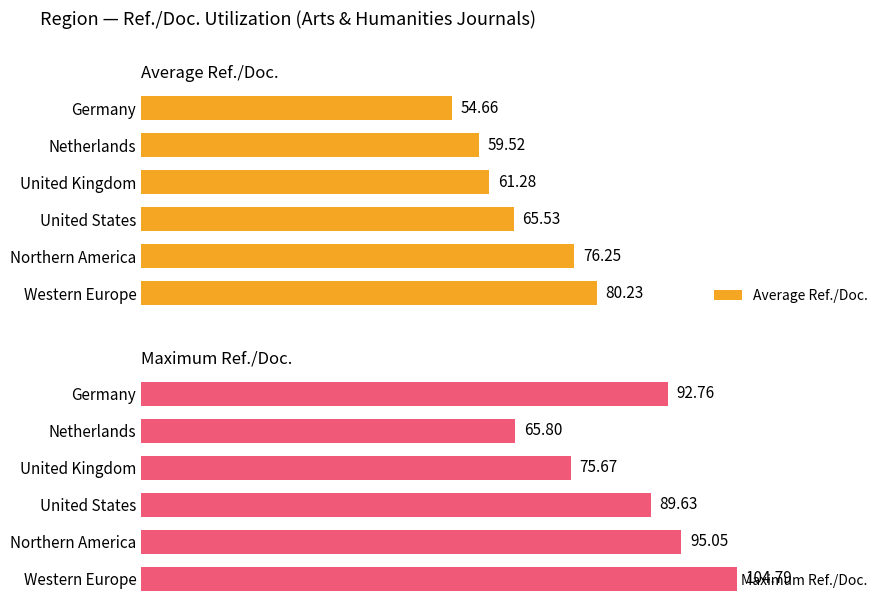

Rank the series by their maximum value, from lowest to highest.

Average Ref./Doc., Maximum Ref./Doc.